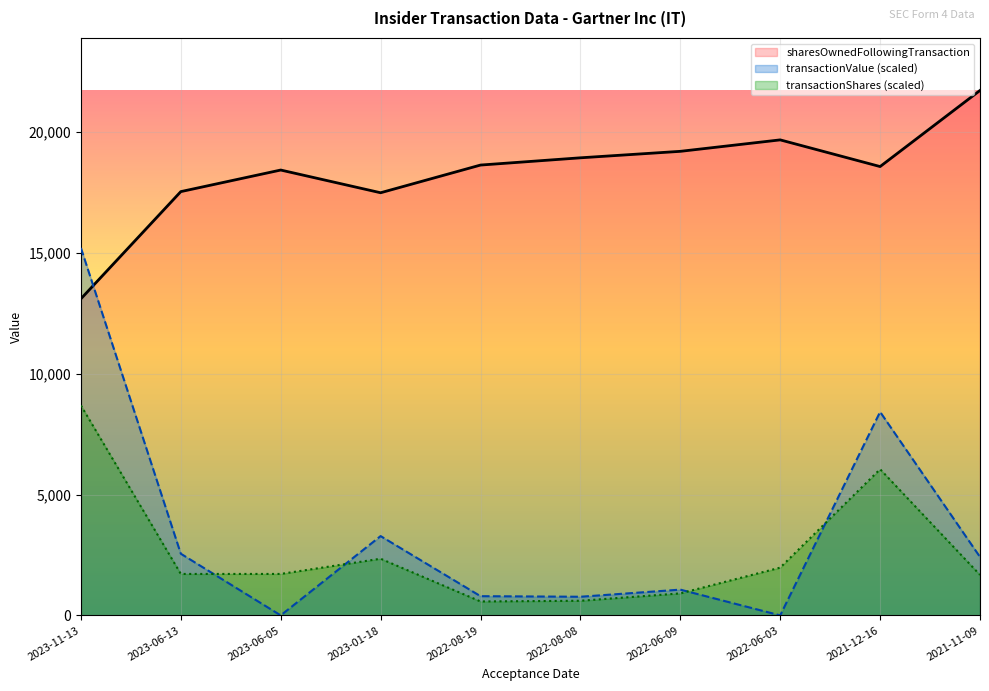

True or false: sharesOwnedFollowingTransaction has a value of 19679.0 at 2022-06-03.

True